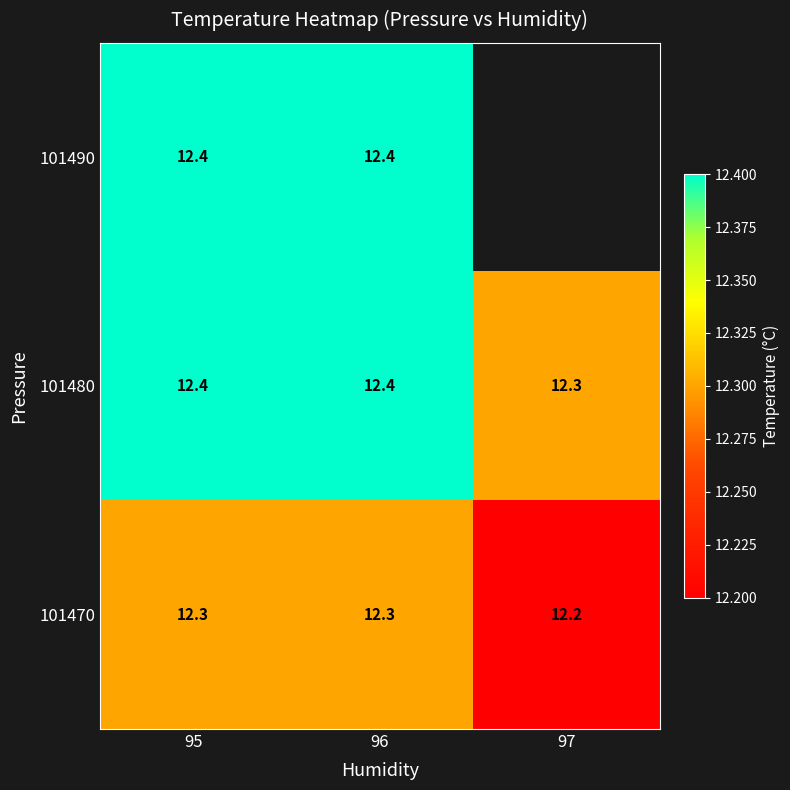

The 101490 series shows 12.4 at 96. True or false?

True